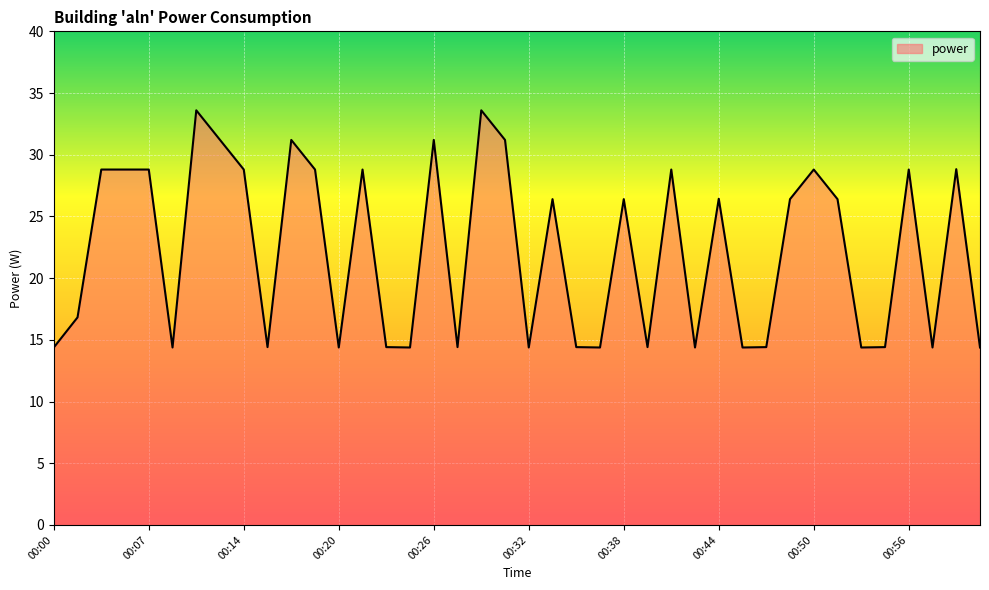

What is the difference between the maximum and minimum values?

19.2